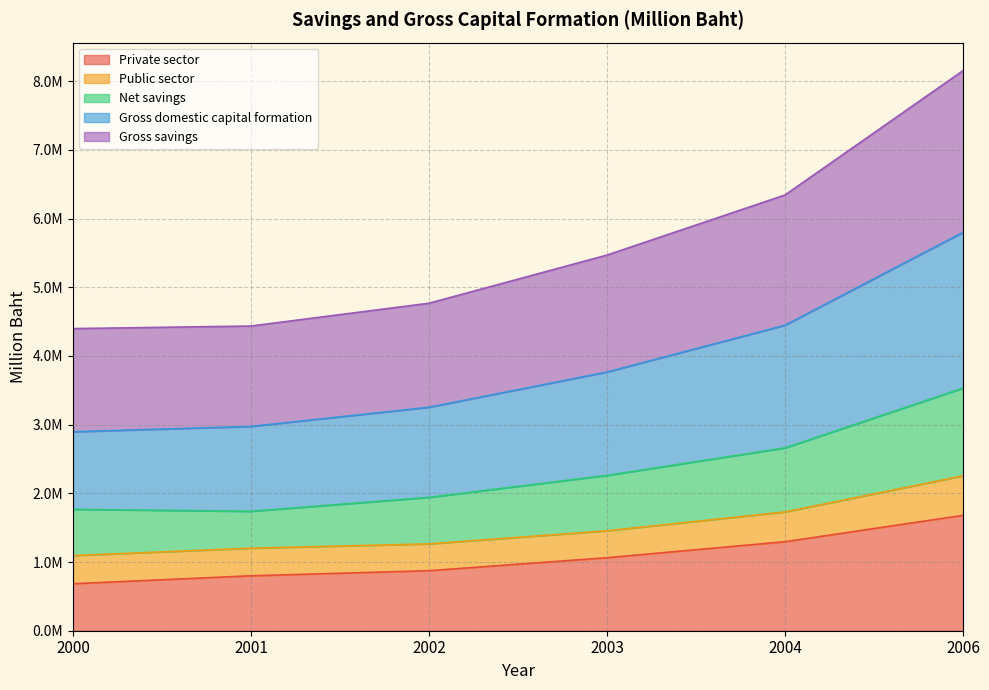

True or false: Net savings has more than 2 points higher than both neighbors.

False